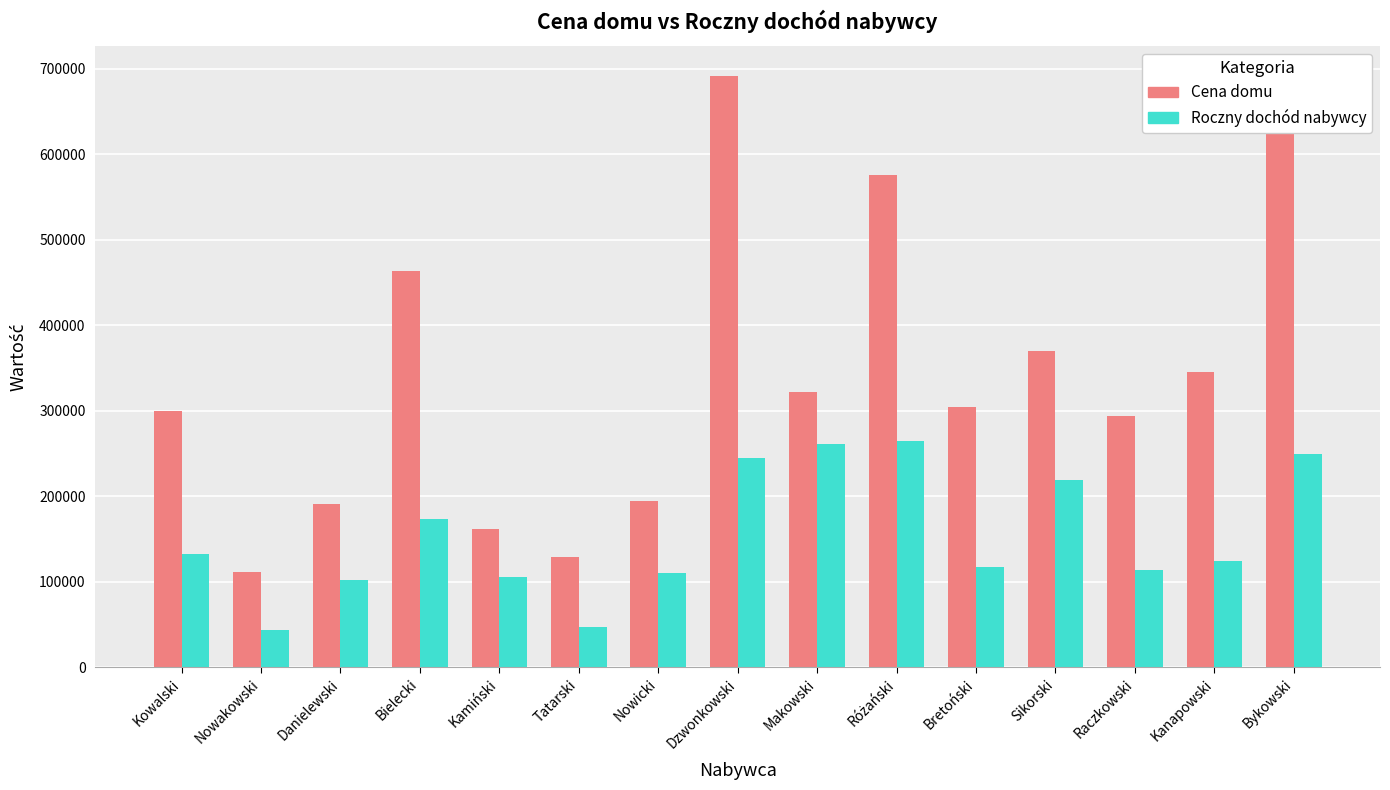

What is the minimum value shown in the chart?

43832.6